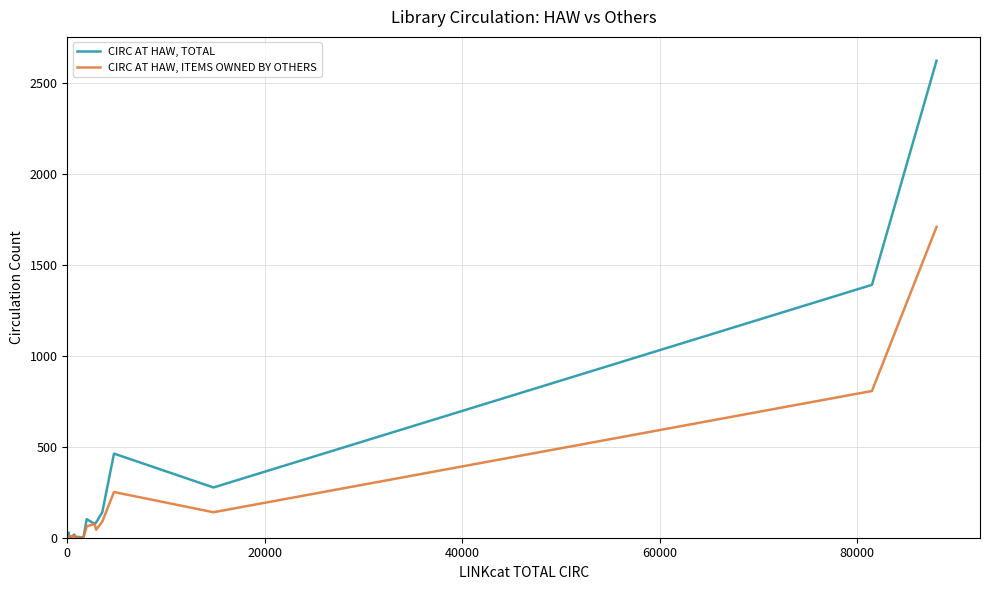

Which series has the widest spread of values?

CIRC AT HAW, TOTAL